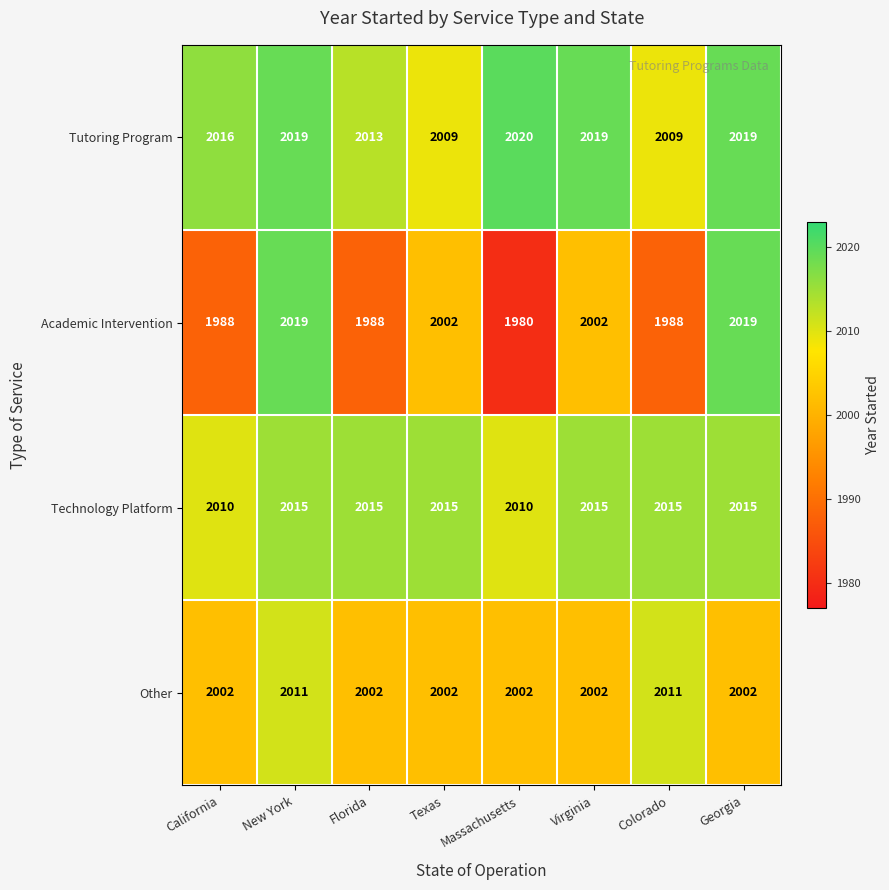

How many data points in Other are above 2002?

2